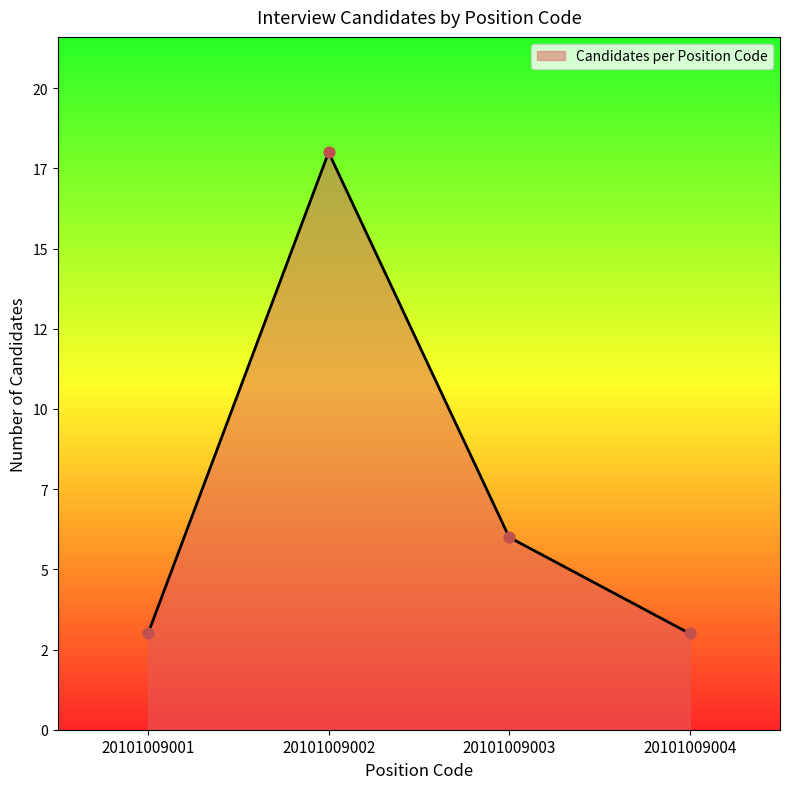

Is this an area chart (filled region under the line)?

Yes